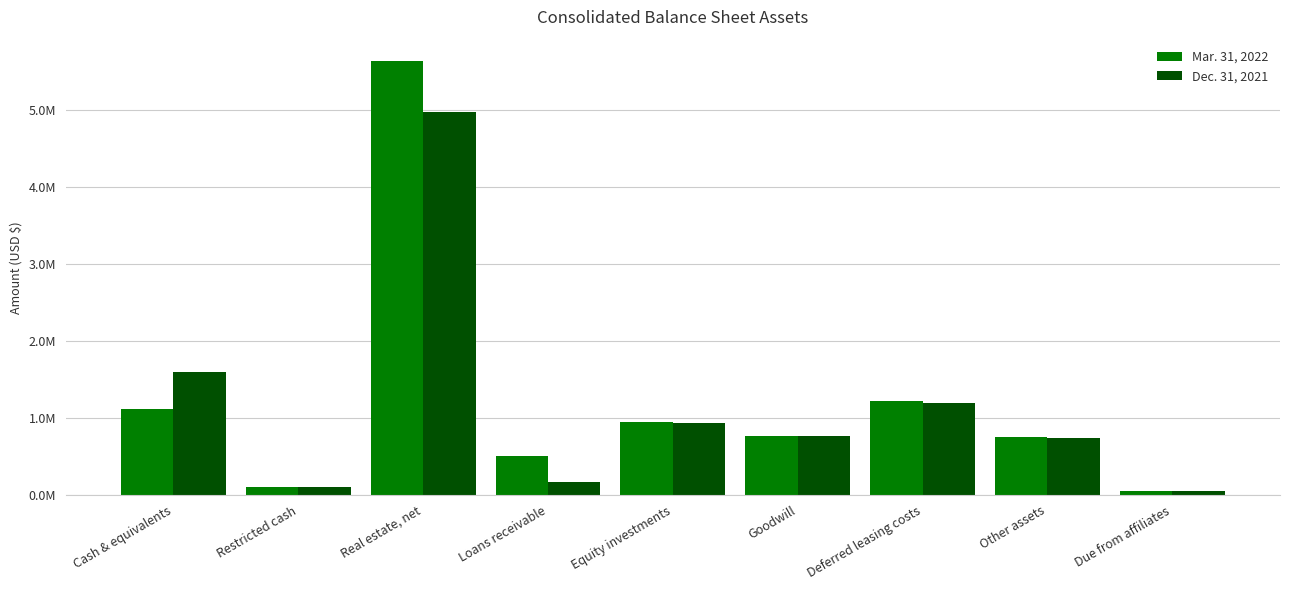

List the series in order of their peak value, highest first.

Mar. 31, 2022, Dec. 31, 2021